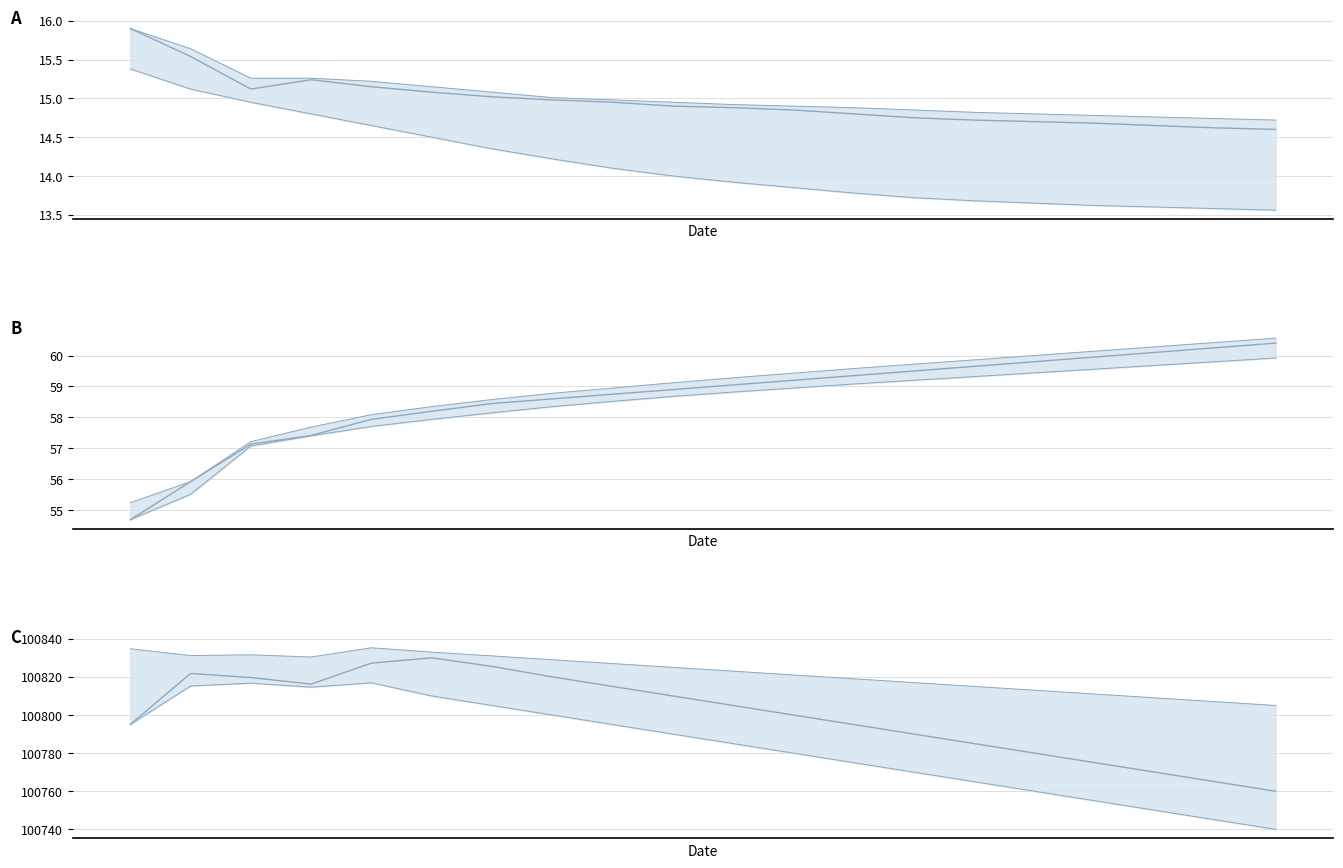

What is the average value of the temperature series?

15.0